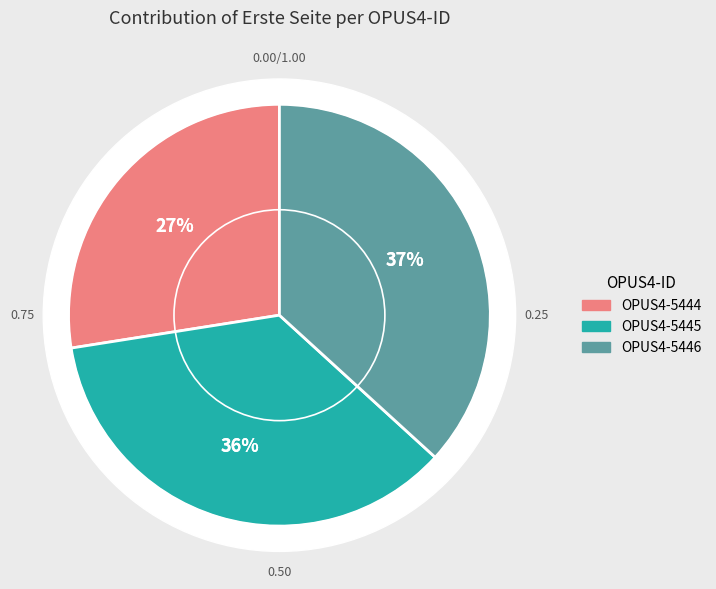

What is the total percentage of OPUS4-5445 and OPUS4-5446?

72.5%